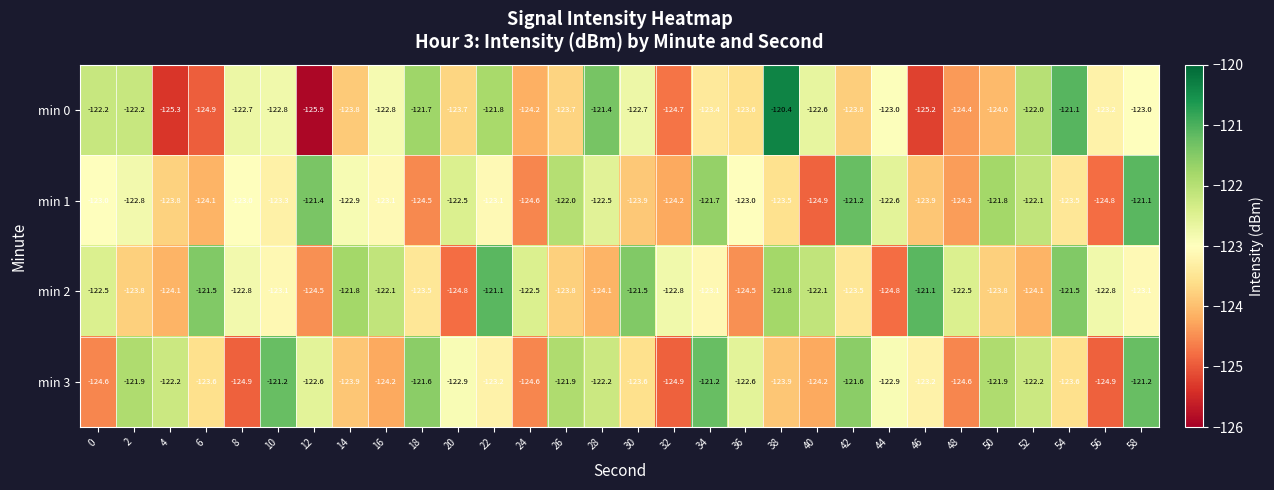

How many data points in min 3 are less than -122?

22